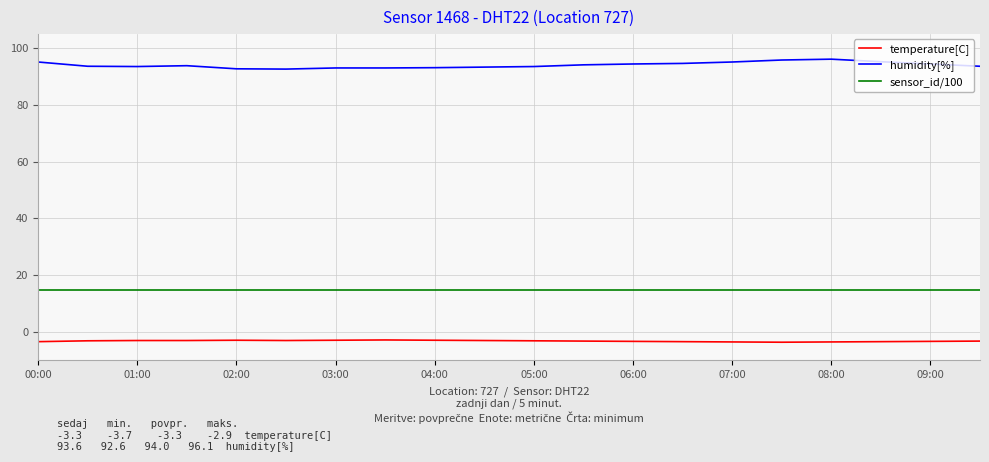

Rank the series by their maximum value, from highest to lowest.

humidity[%], sensor_id/100, temperature[C]